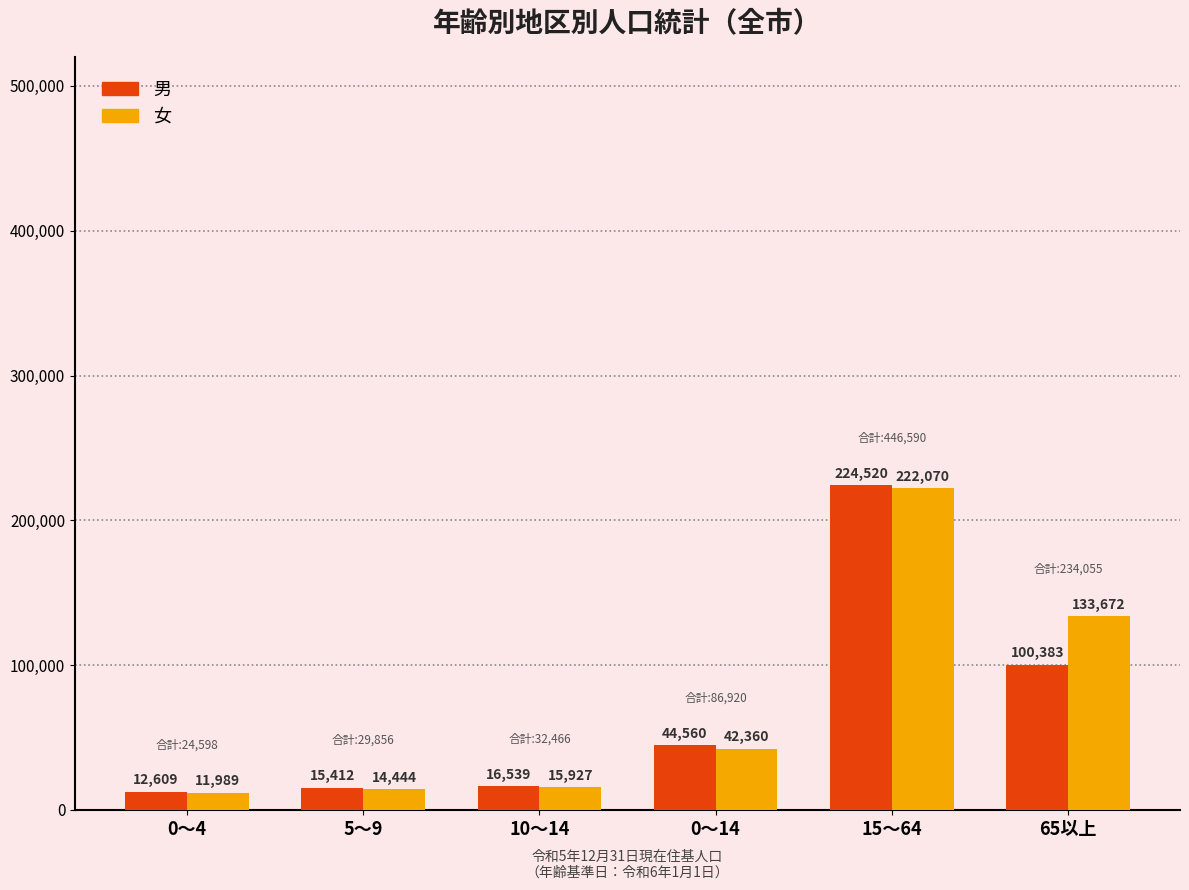

Rank the series at 0～4 from highest to lowest value.

男, 女